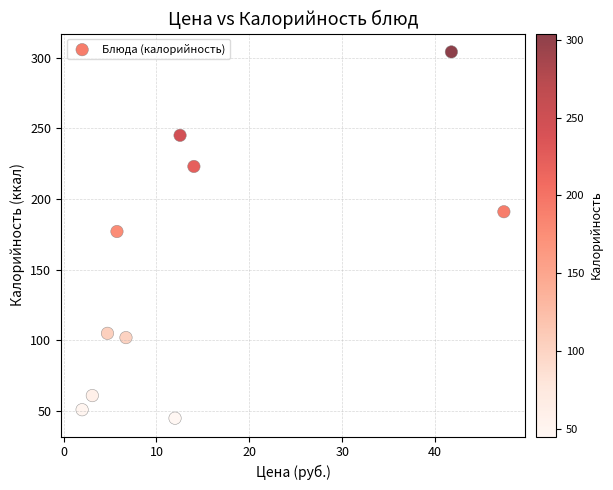

What is the average Y value?

150